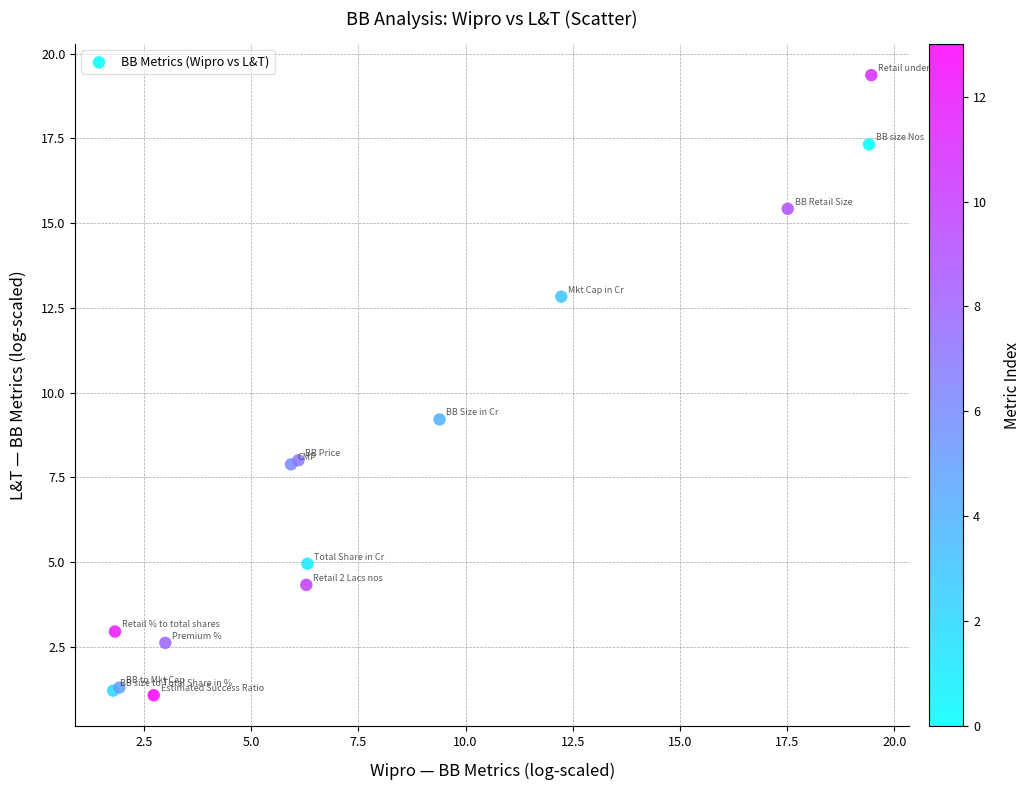

What Y value in the scatter plot is closest to 10?

9.2